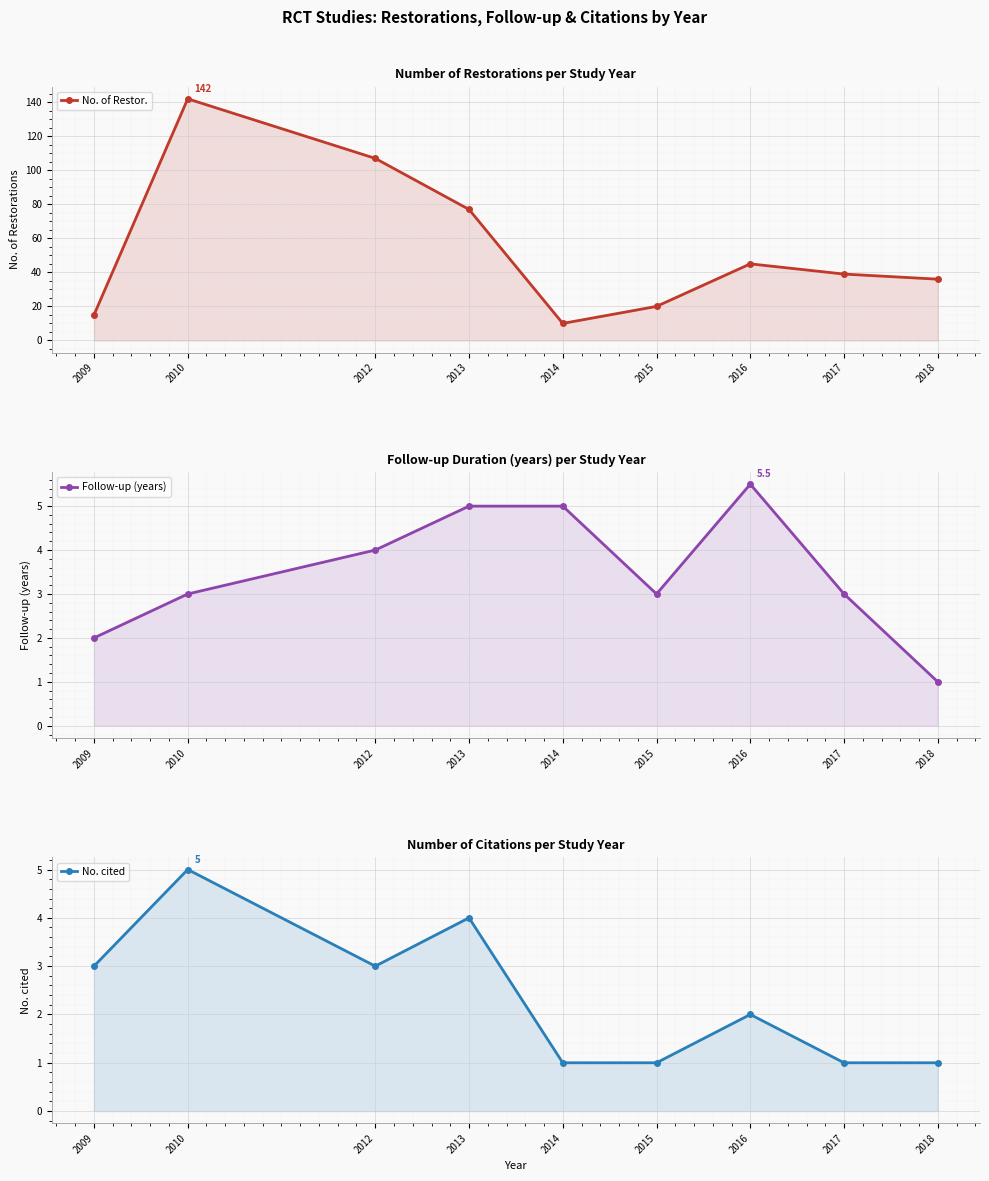

How many interior local peaks does the No. cited series have?

3